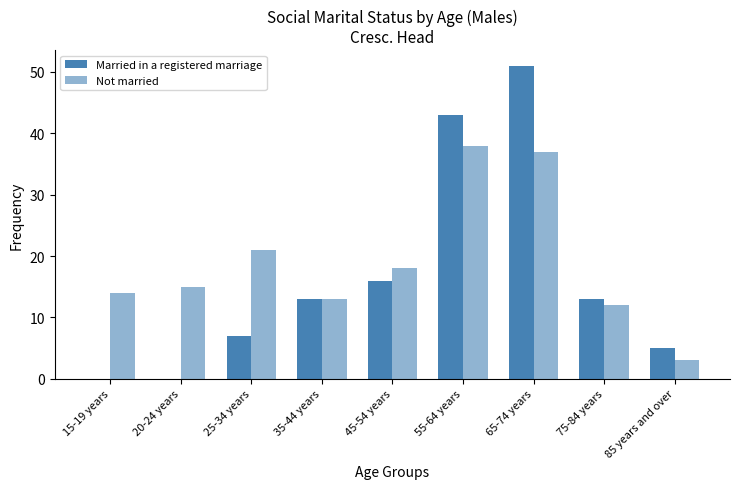

The Married in a registered marriage series shows 18 at 55-64 years. True or false?

False